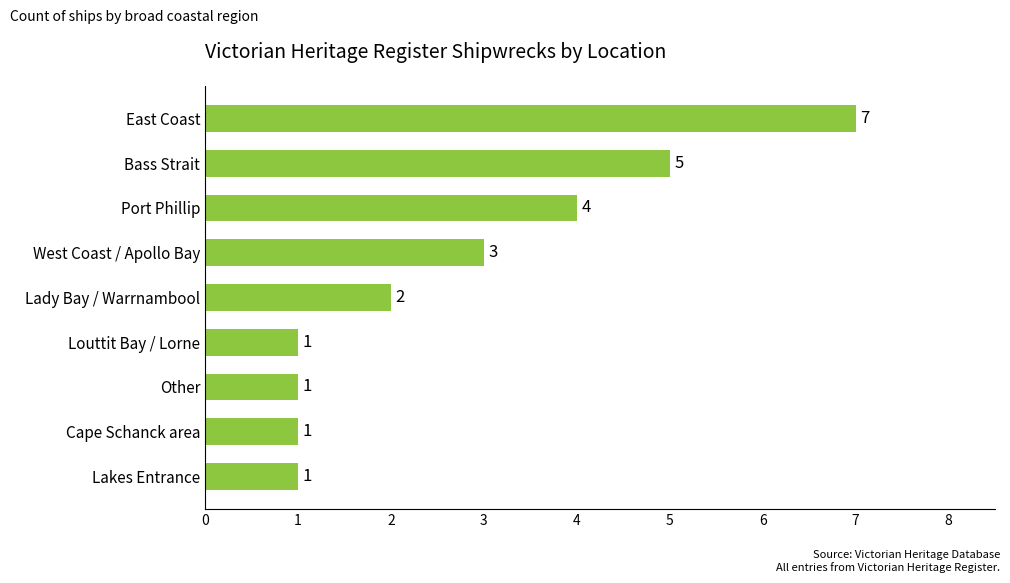

Count the values in the range 1 to 4.

7